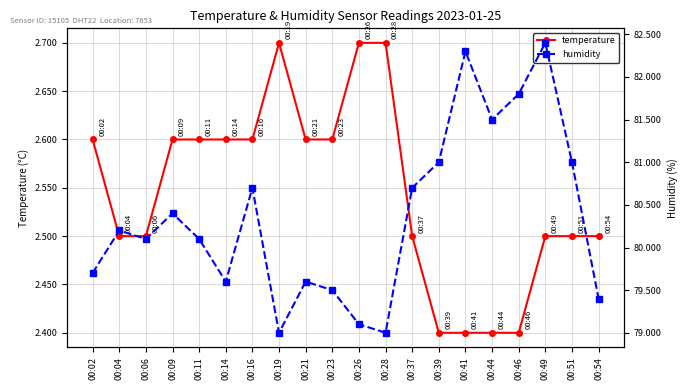

Which series has the widest spread of values?

humidity